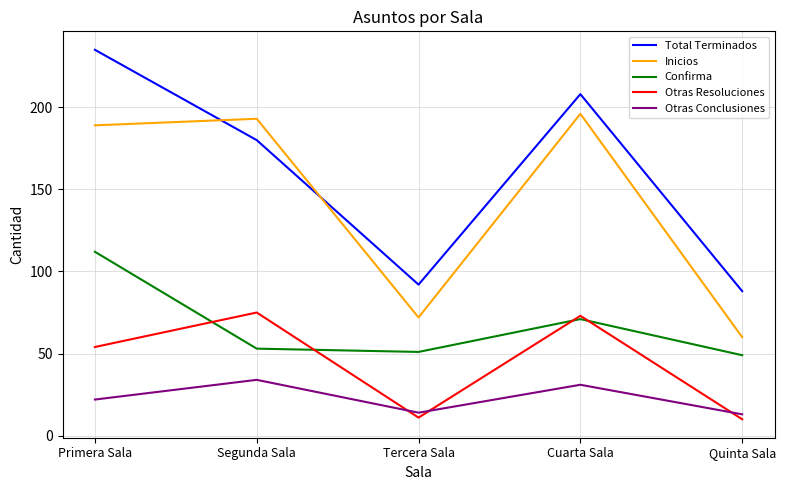

Which series has the largest range (max minus min)?

Total Terminados